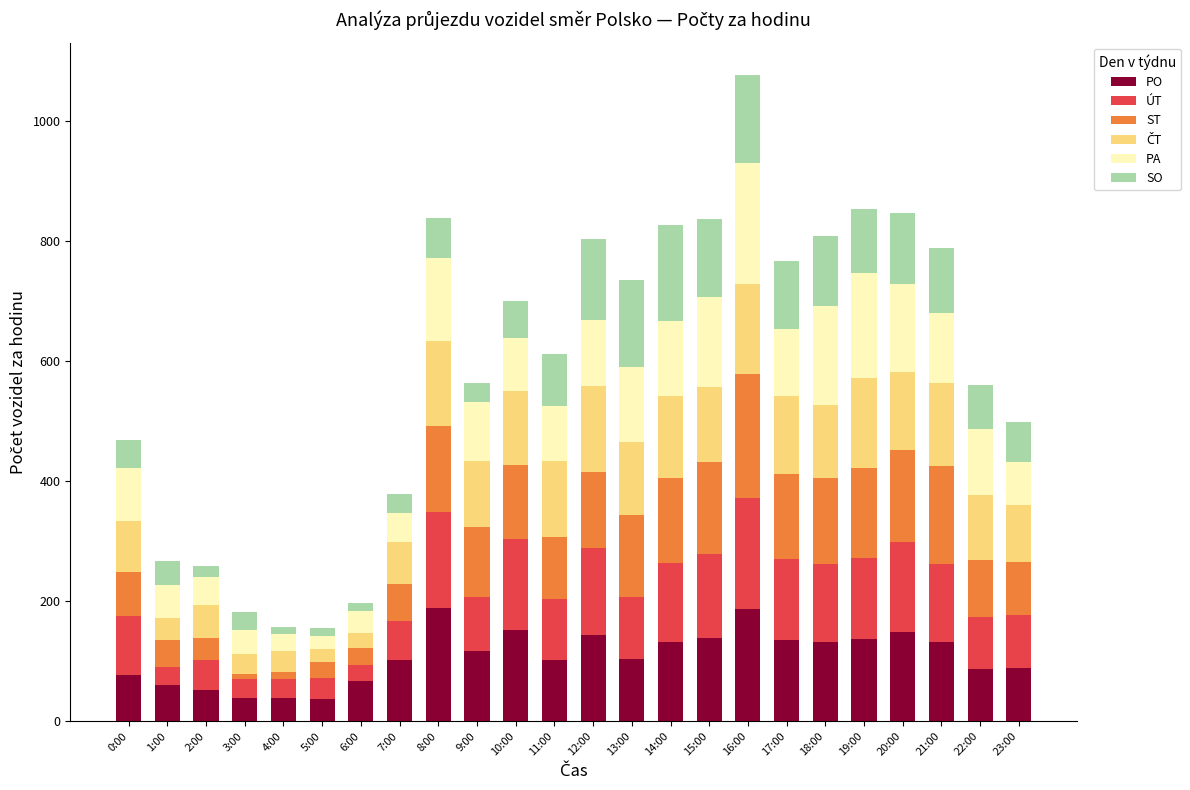

What is the difference between the maximum and minimum values in the PO series?

152